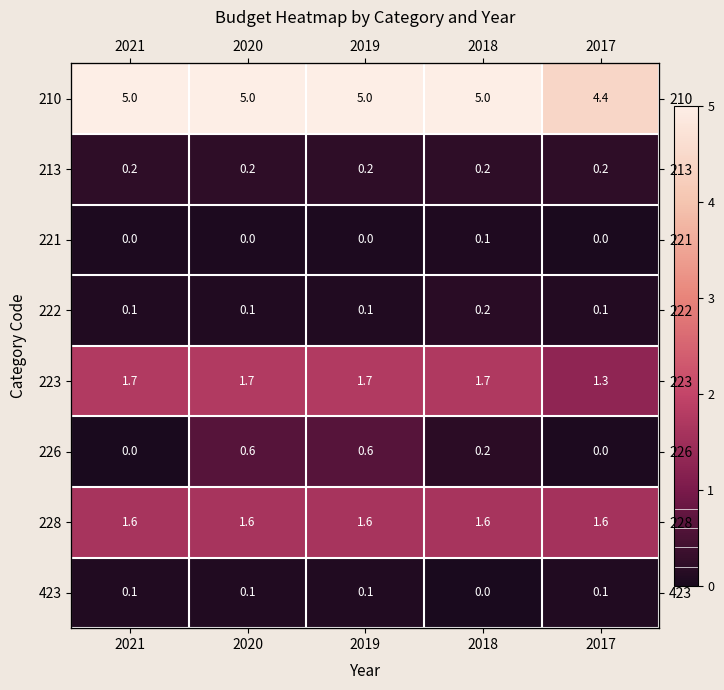

What is the maximum value for 221?

0.1